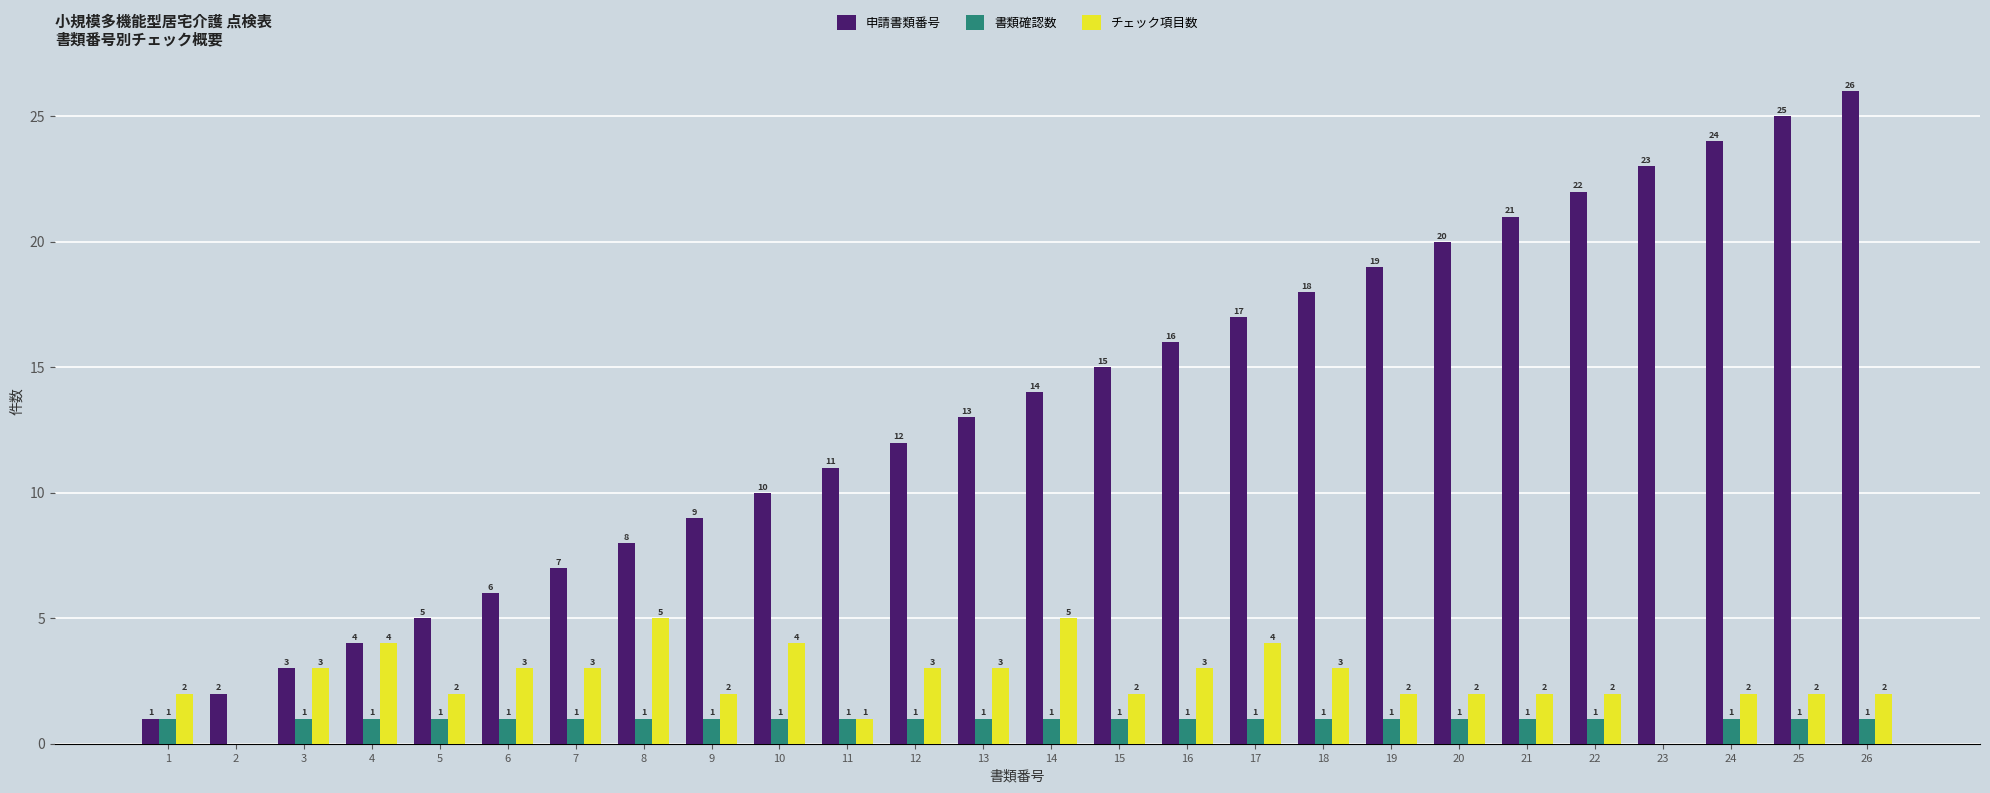

What is the approximate value of 申請書類番号 at 21?

21